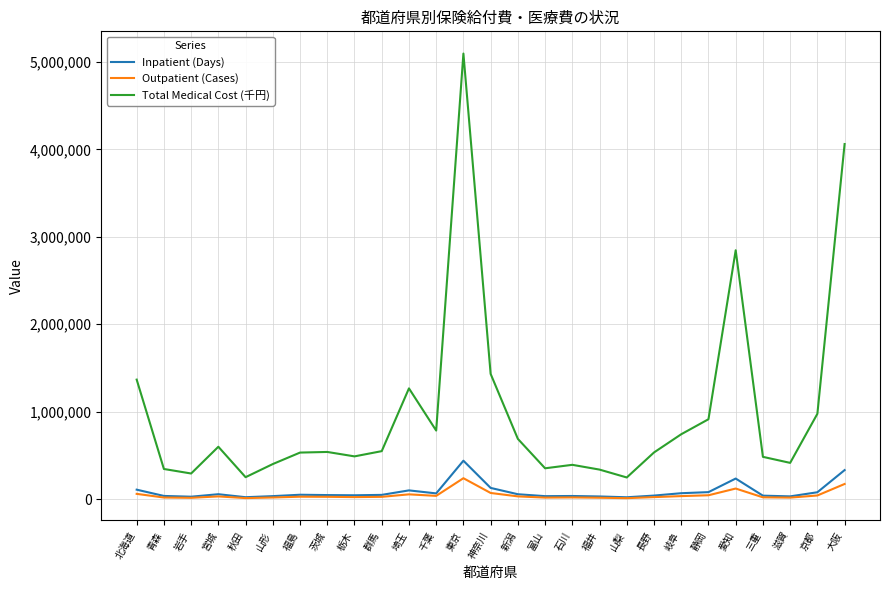

True or false: Outpatient (Cases) has more than 1 interior local peaks.

True